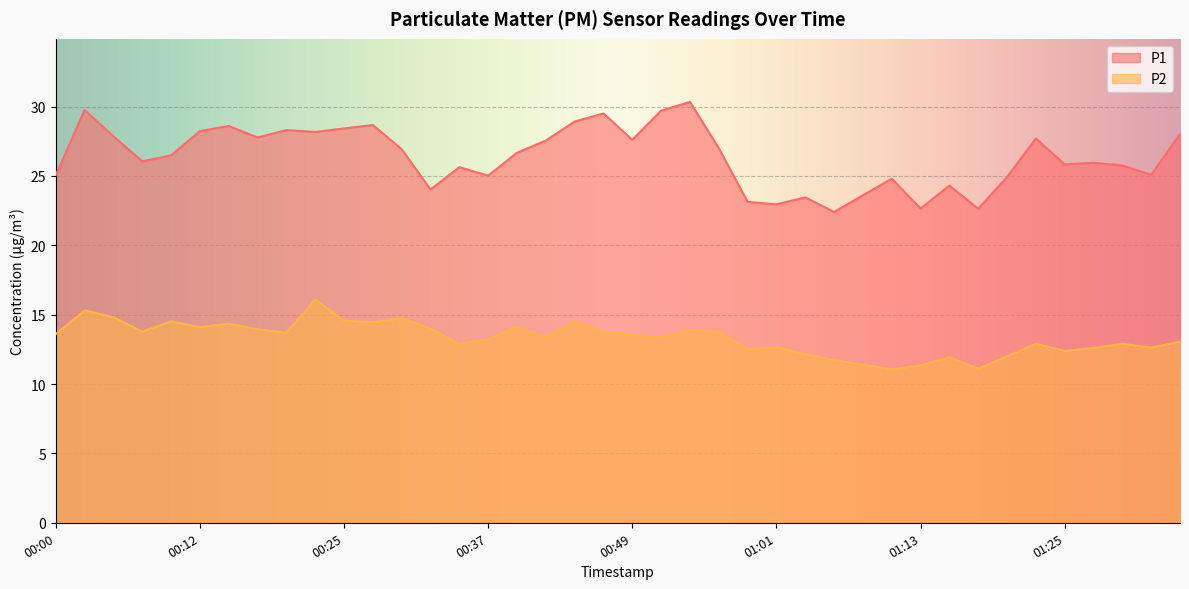

Rank the series by their maximum value, from lowest to highest.

P2, P1